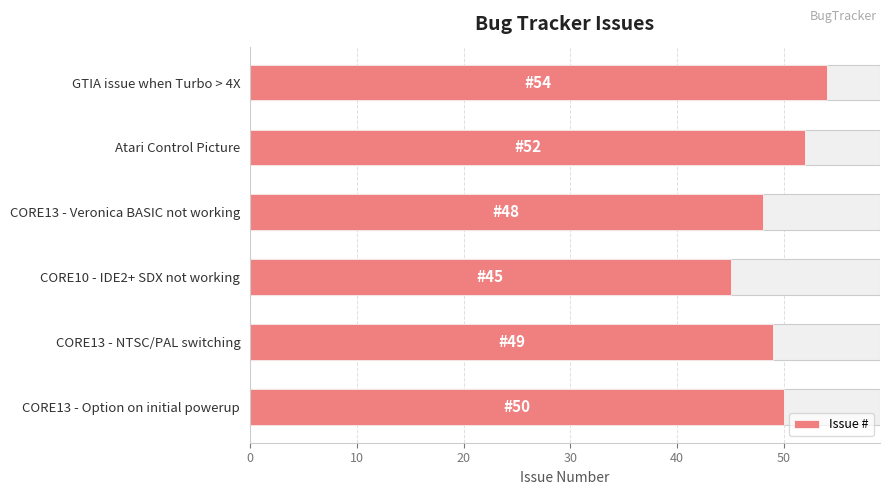

The chart shows a value of 50 at CORE13 - Option on initial powerup. True or false?

True